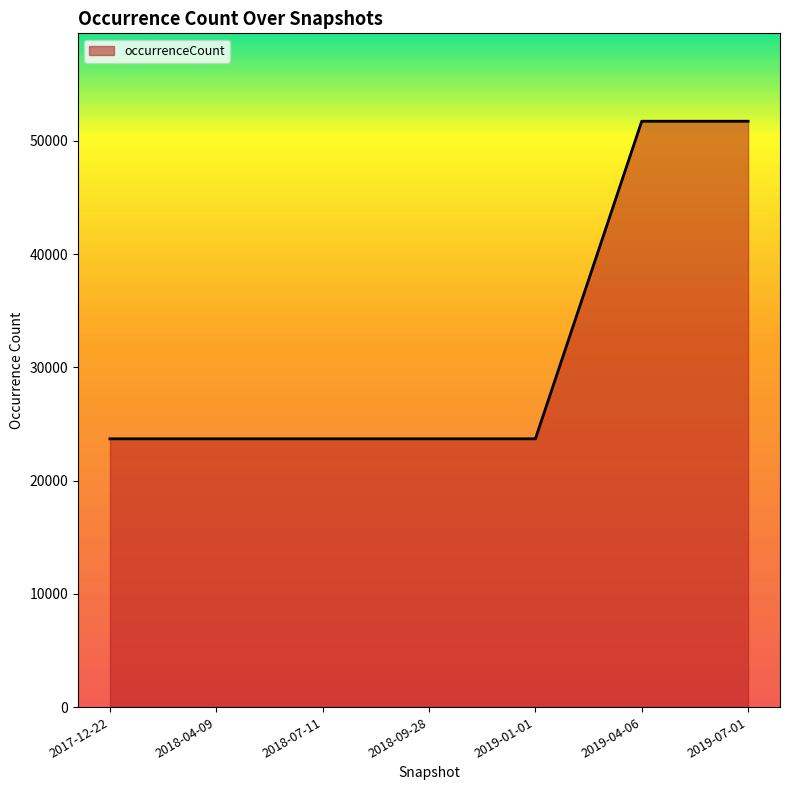

What is the sum of the values at 2018-09-28 and 2019-04-06?

75442